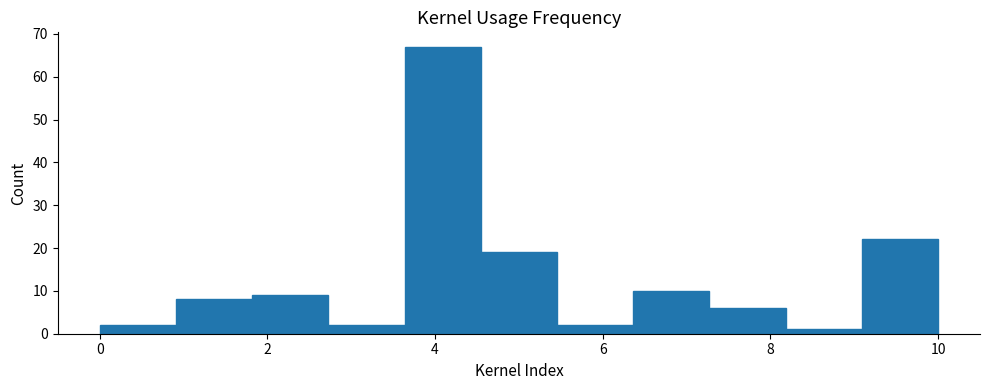

Reading left to right, transcribe this chart: for each bar, give the range it covers on the x-axis and its height. Neither the bar edges nor the heights are printed on the chart, so give them approximately, as read against the axes.

0.0 to 1.0: 2
1.0 to 1.8: 8
1.8 to 2.8: 9
2.8 to 3.6: 2
3.6 to 4.6: 67
4.6 to 5.4: 19
5.4 to 6.4: 2
6.4 to 7.2: 10
7.2 to 8.2: 6
8.2 to 9.0: 1
9.0 to 10.0: 22